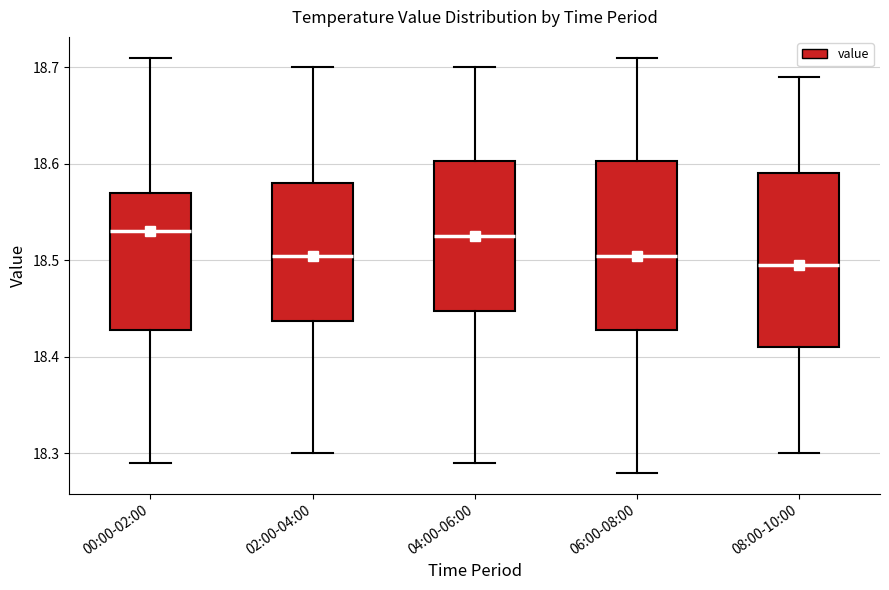

Reading left to right, transcribe this box plot: for each box, give where its median line is, the range the box spans, and where its two whiskers end, as read against the y-axis. The values are not printed on the chart, so give them approximately, as read against the axis.

00:00-02:00: median 18.53, box 18.43 to 18.57, whiskers 18.29 to 18.71
02:00-04:00: median 18.51, box 18.44 to 18.58, whiskers 18.30 to 18.70
04:00-06:00: median 18.53, box 18.45 to 18.60, whiskers 18.29 to 18.70
06:00-08:00: median 18.51, box 18.43 to 18.60, whiskers 18.28 to 18.71
08:00-10:00: median 18.50, box 18.41 to 18.59, whiskers 18.30 to 18.69